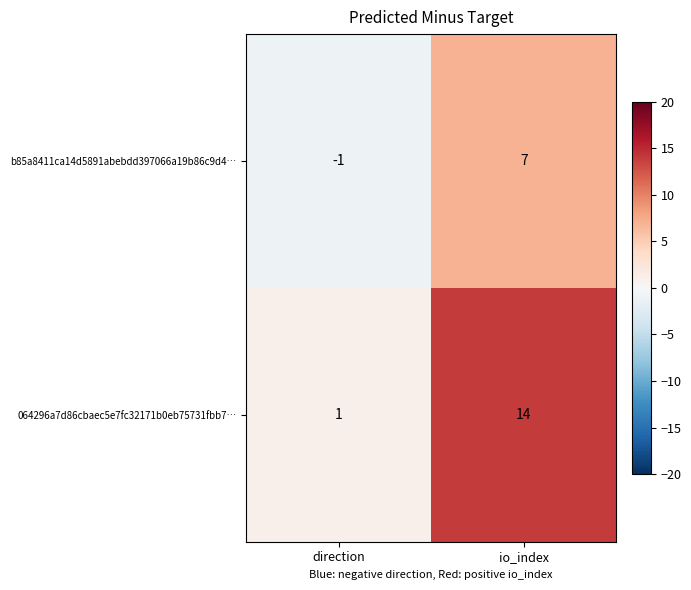

At how many categories does at least one series exceed 10?

1